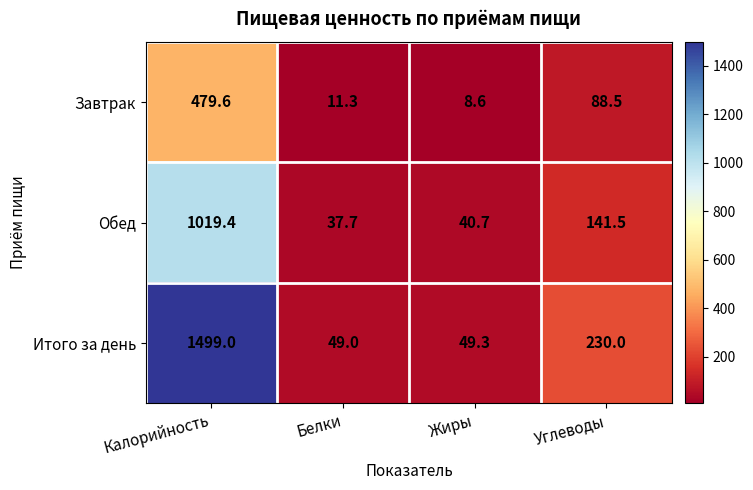

Reading right to left, transcribe all the data shown in this chart.

Завтрак: 88.5	8.6	11.3	479.6
Обед: 141.5	40.7	37.7	1019.4
Итого за день: 230.0	49.3	49.0	1499.0